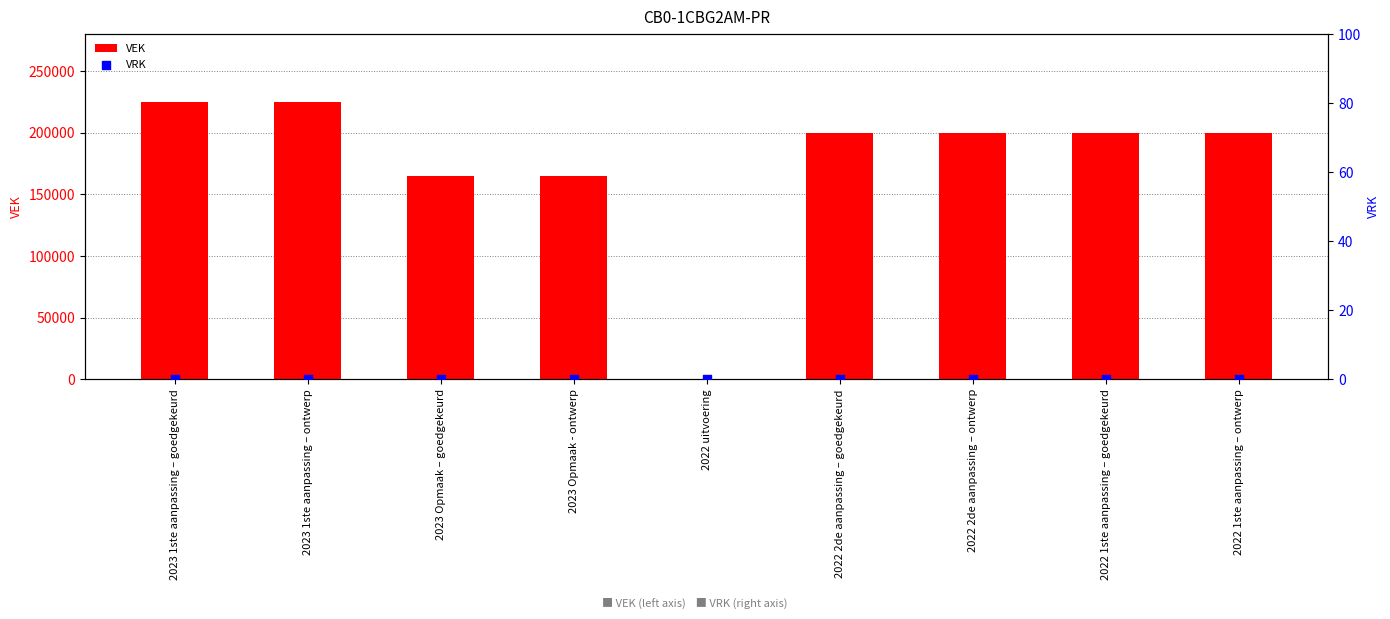

Which series has the largest total across all categories?

VEK